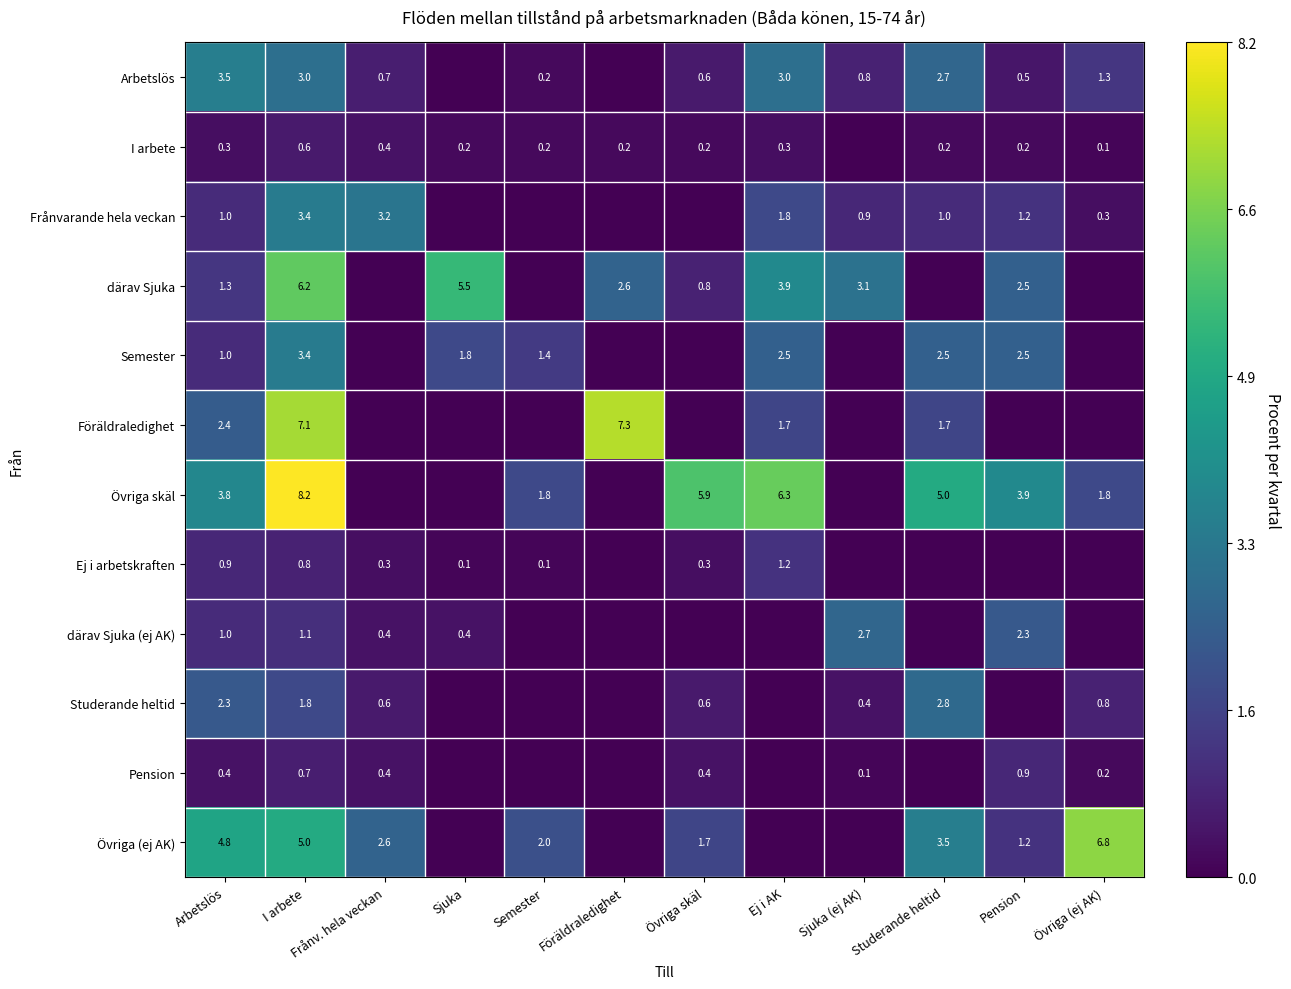

Which has a higher value, Frånv. hela veckan or Semester?

Frånv. hela veckan